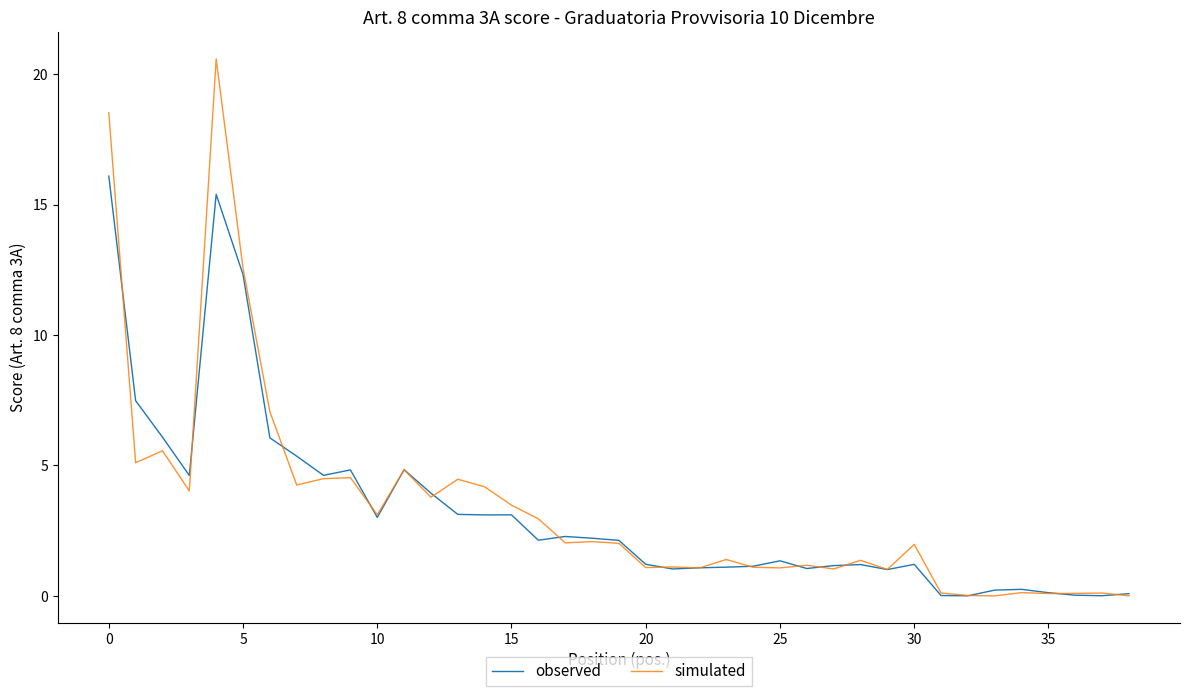

What is the maximum value for simulated?

20.6